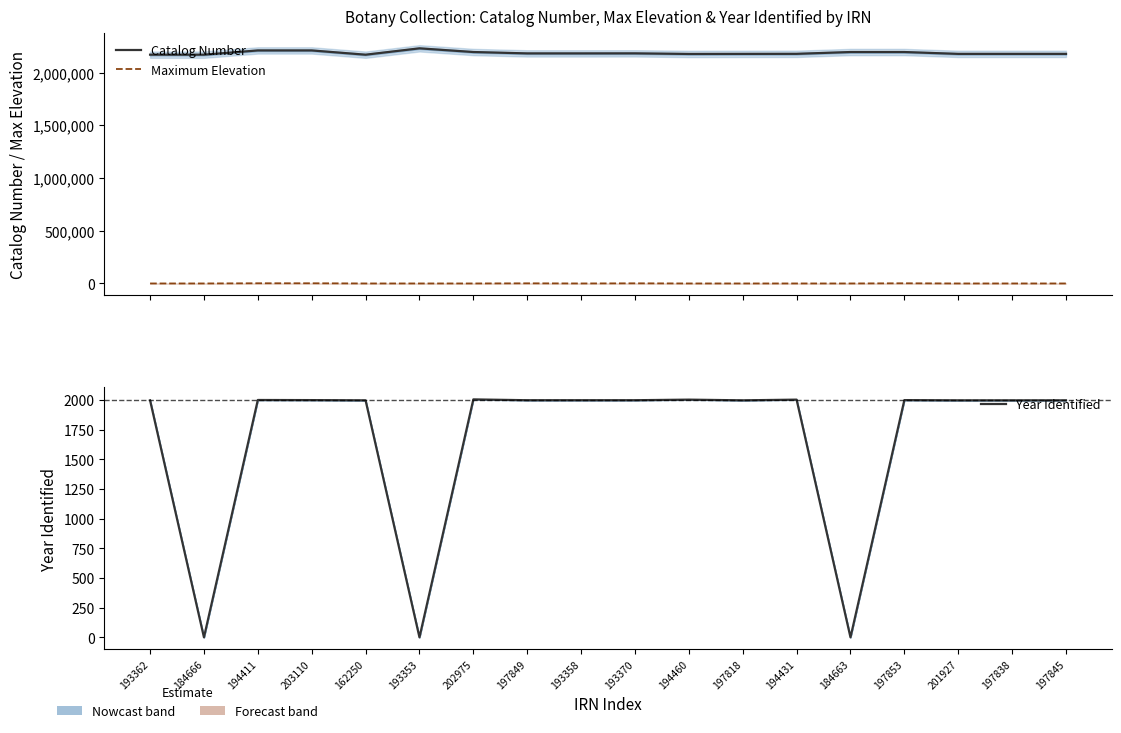

Rank the series by their maximum value, from lowest to highest.

Maximum Elevation, Year Identified, Catalog Number